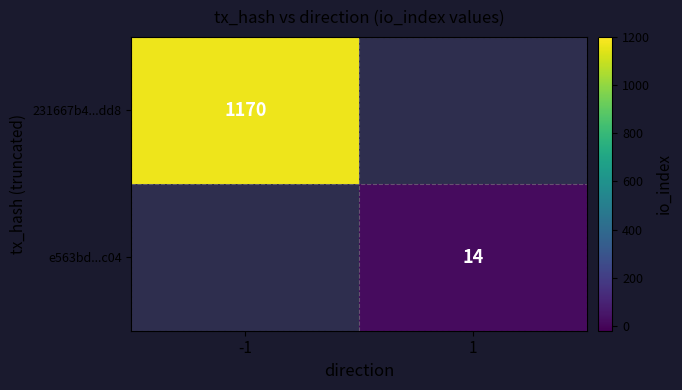

Is it true that 231667b4...dd8 equals 412 at -1?

False